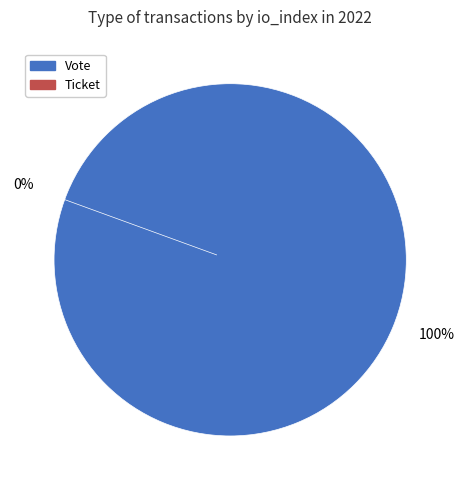

Does Ticket account for over 50% of the chart?

No